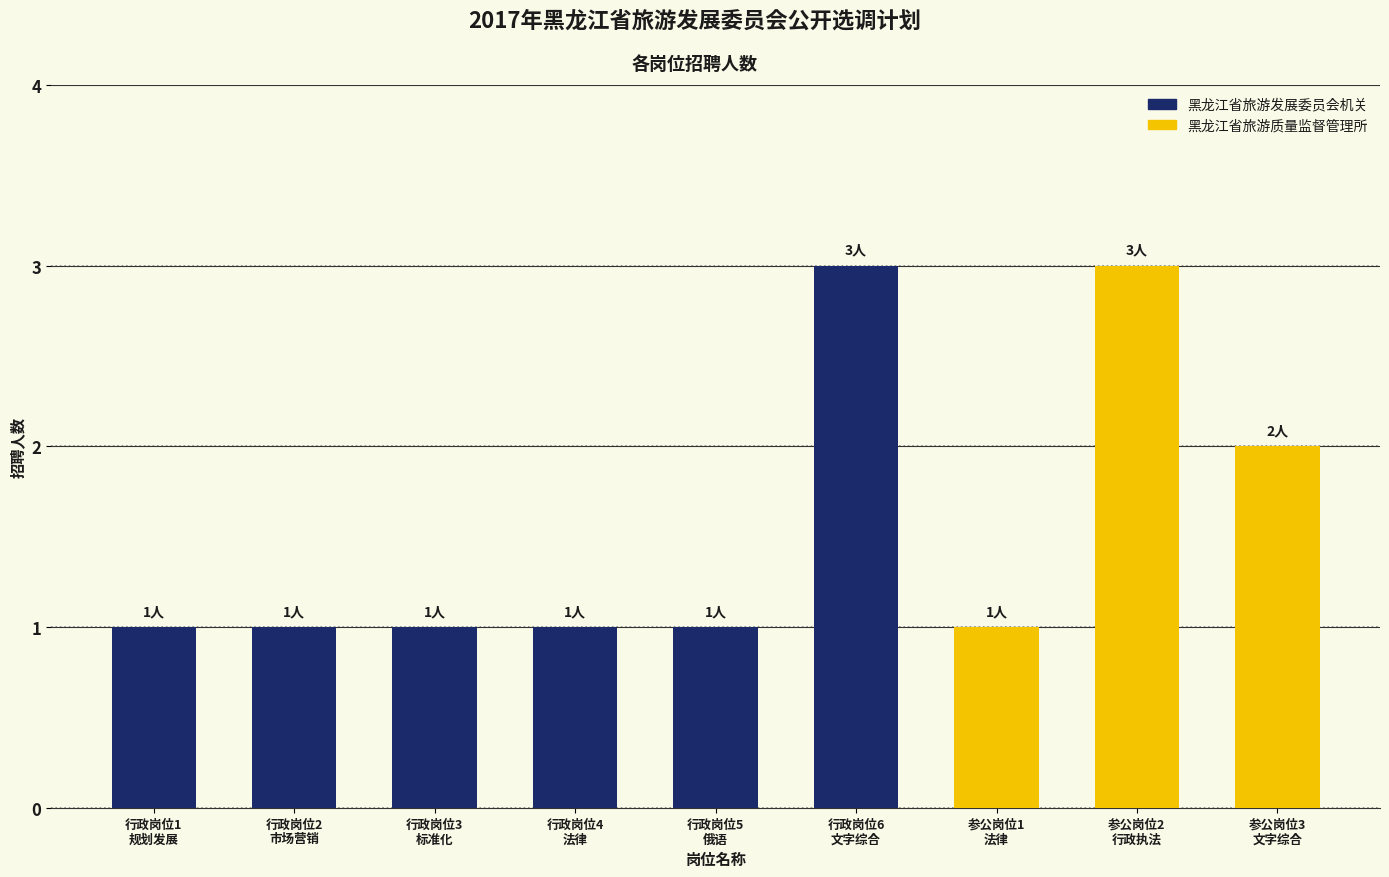

Reading left to right, list all the values displayed in this chart.

行政岗位1
规划发展=1	行政岗位2
市场营销=1	行政岗位3
标准化=1	行政岗位4
法律=1	行政岗位5
俄语=1	行政岗位6
文字综合=3	参公岗位1
法律=1	参公岗位2
行政执法=3	参公岗位3
文字综合=2